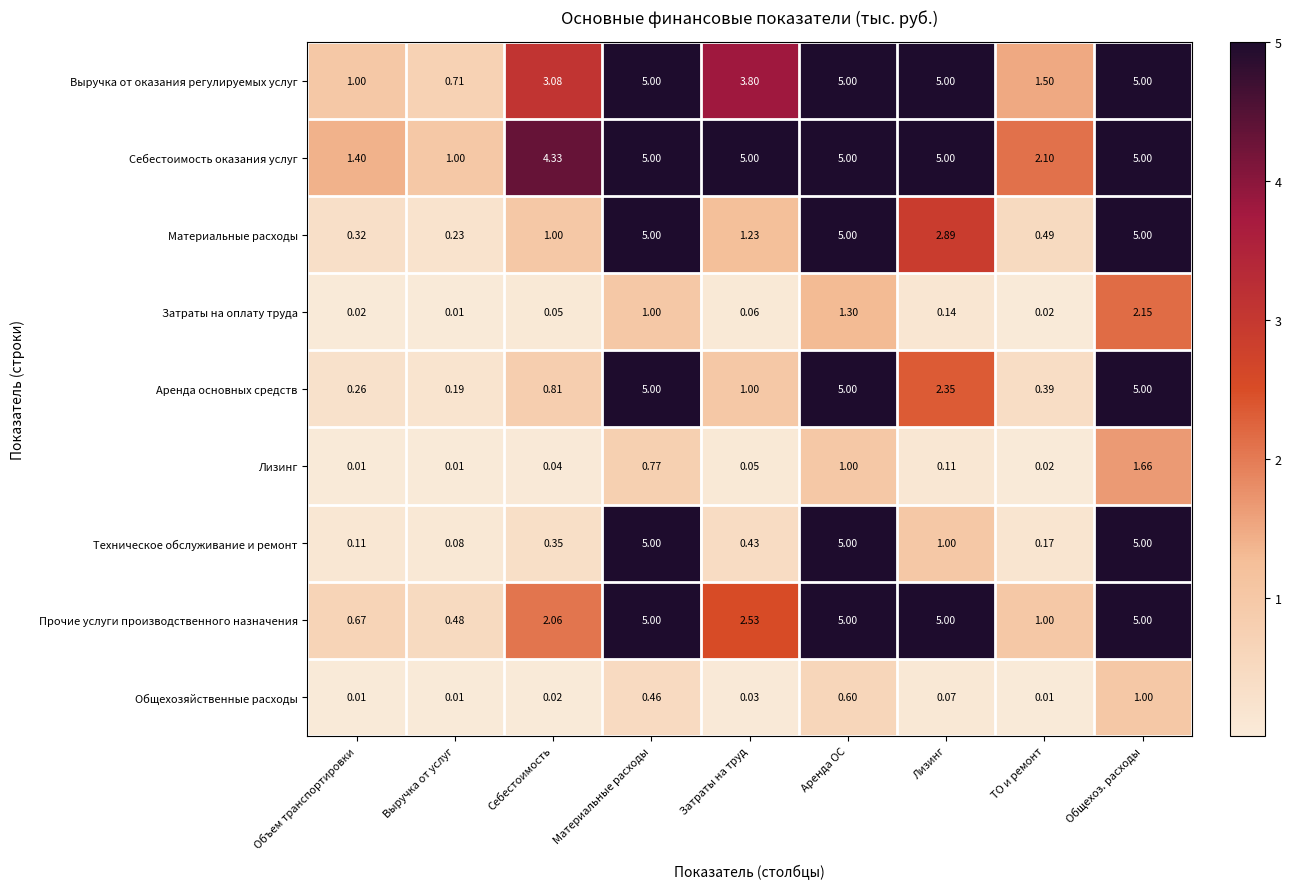

Which series has the largest range (max minus min)?

Техническое обслуживание и ремонт